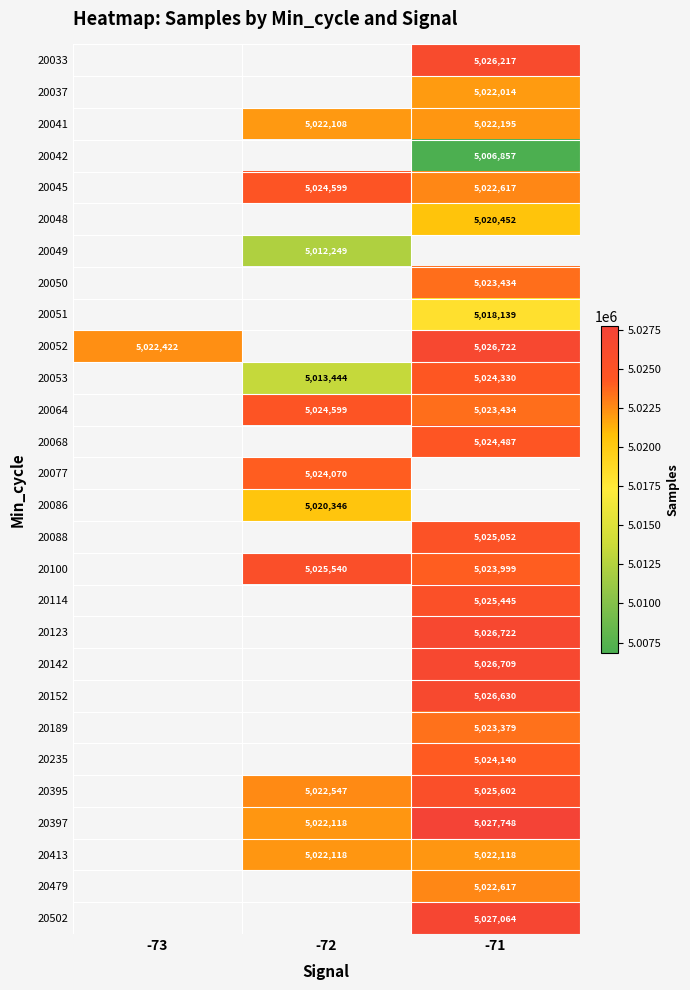

At which category does the chart reach its minimum across all series?

-71